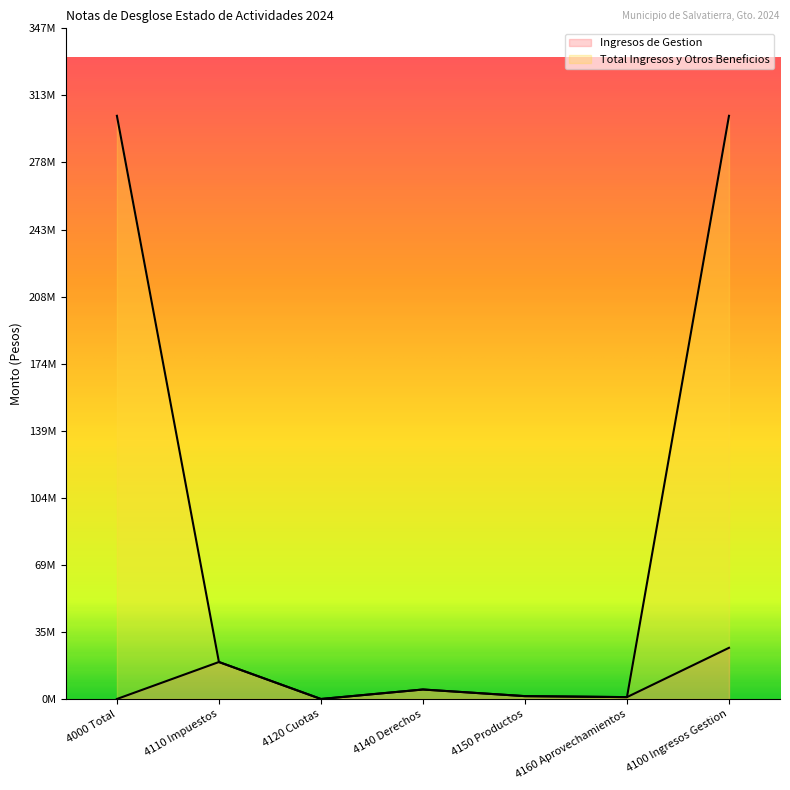

How many lines are shown in the chart?

2